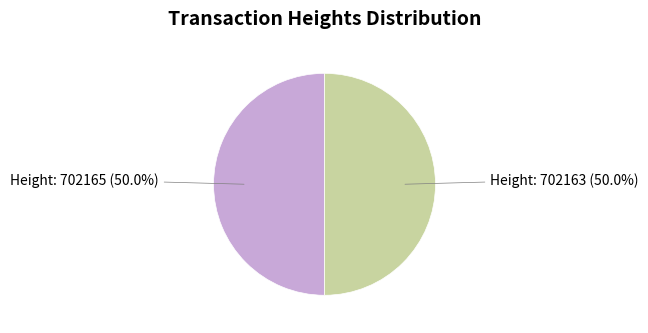

What is the majority slice?

702165